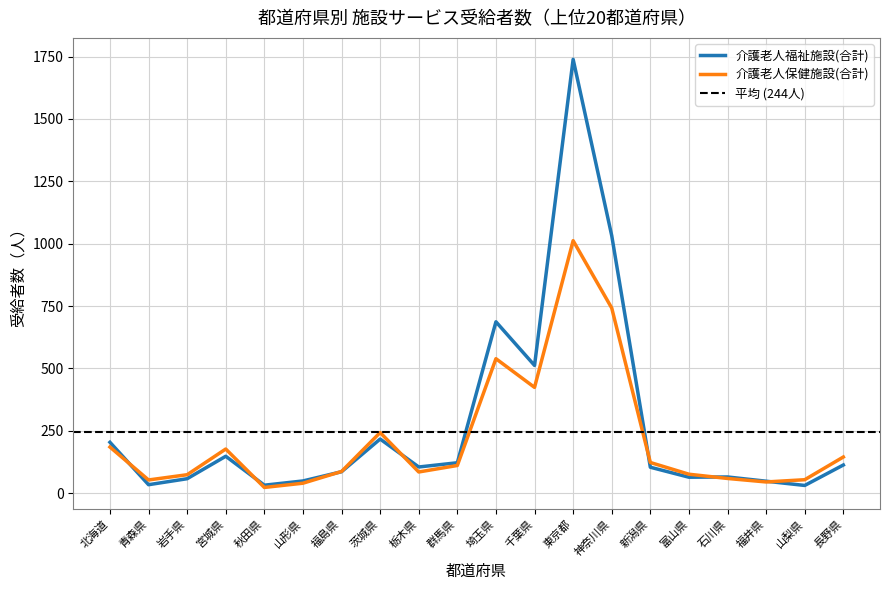

Rank the series by their average value, from lowest to highest.

介護老人保健施設(合計), 介護老人福祉施設(合計)